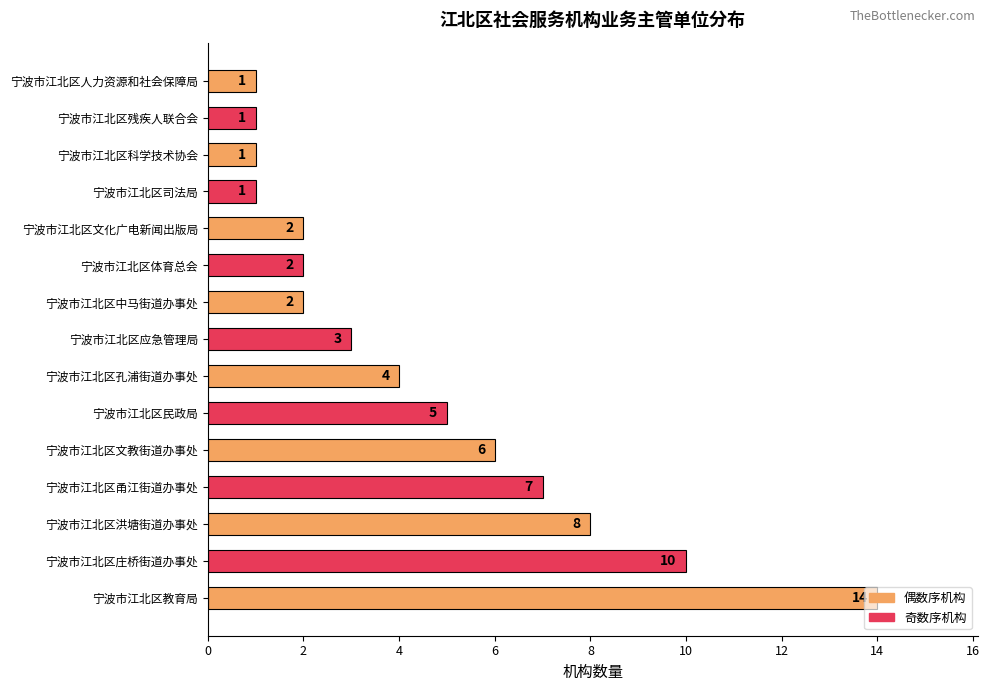

What is the sum of the values at 宁波市江北区庄桥街道办事处 and 宁波市江北区残疾人联合会?

11